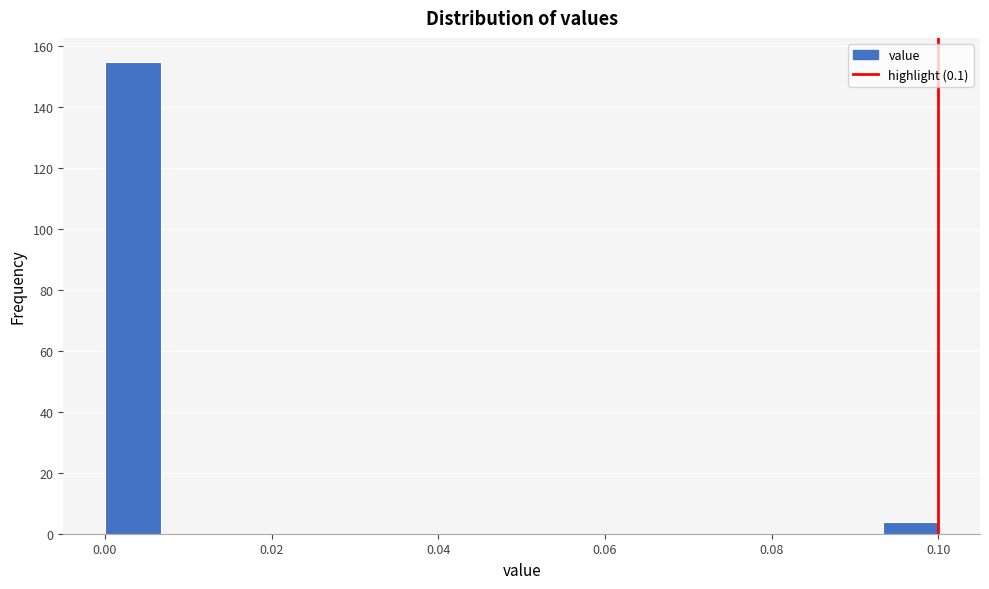

Read against the x-axis, roughly where is the centre of the tallest bar?

0.004